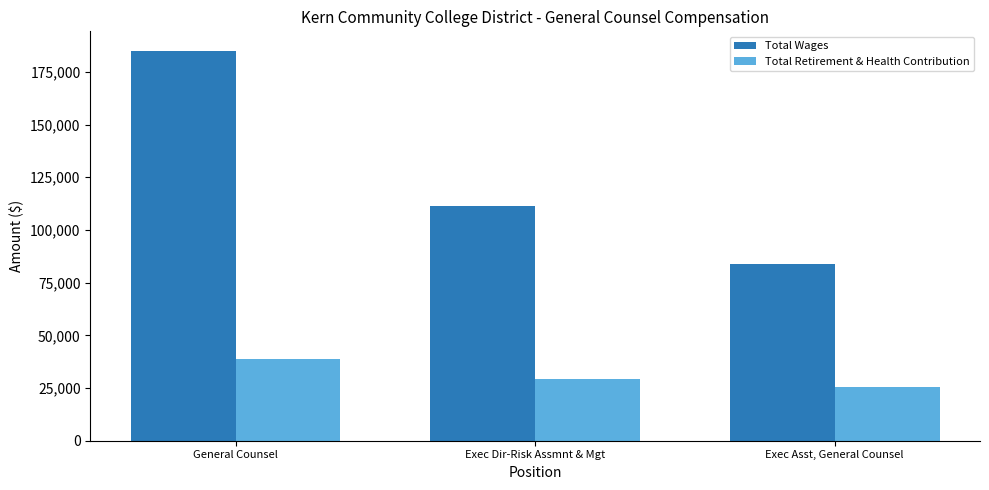

Which series changed the most between Exec Dir-Risk Assmnt & Mgt and Exec Asst, General Counsel?

Total Wages